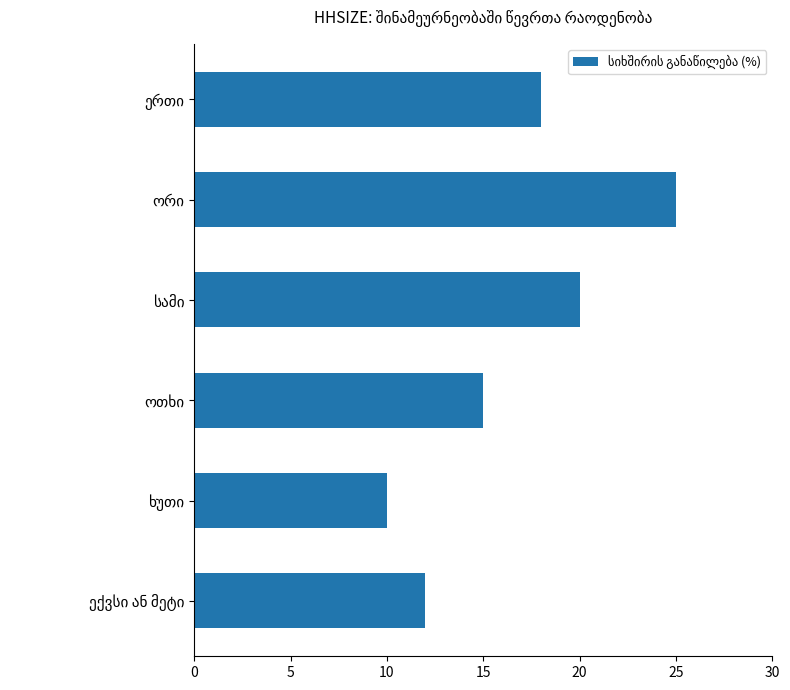

What is the greatest value displayed?

25